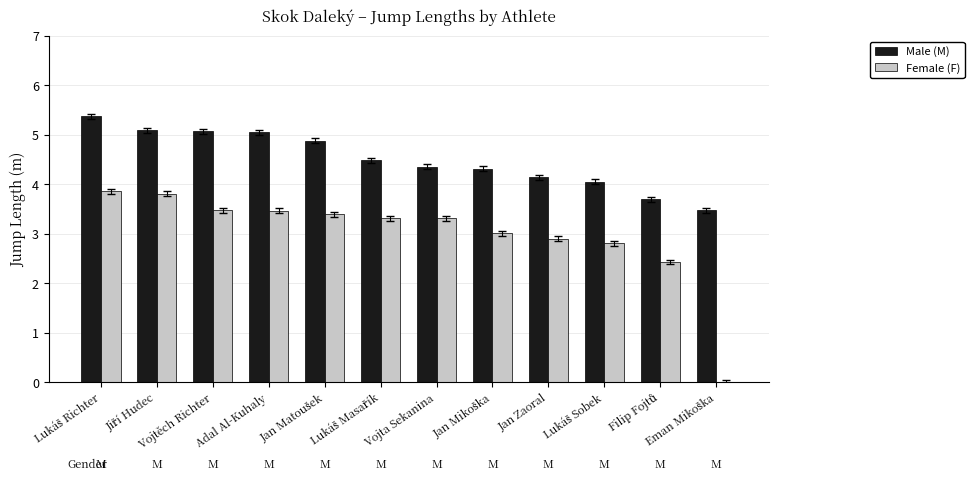

What is the greatest value displayed?

5.4